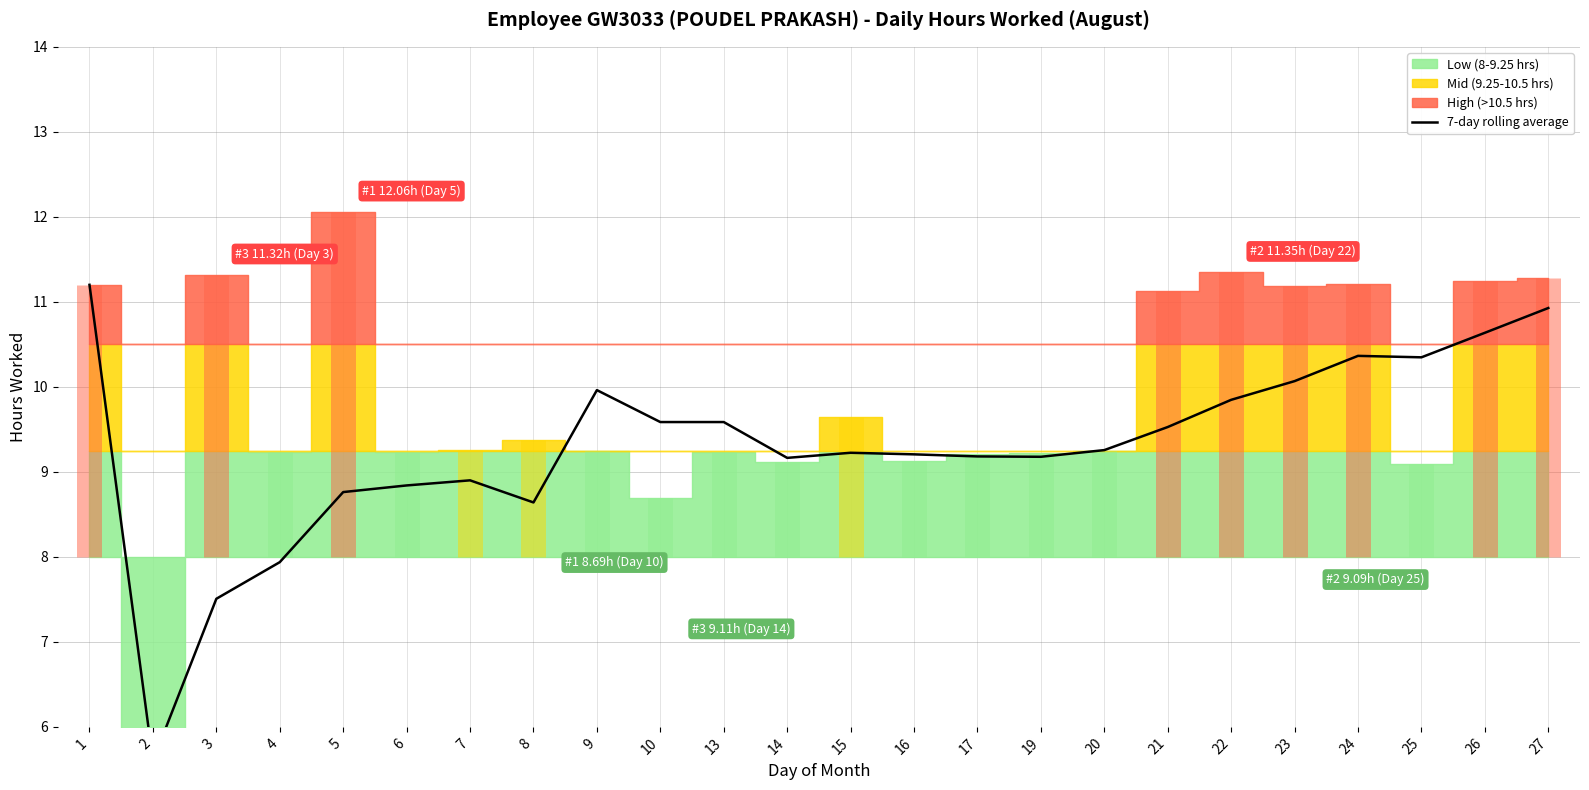

Reading left to right, list all the values displayed in this chart.

1=11.2	2=5.6	3=7.5	4=7.9	5=8.8	6=8.8	7=8.9	8=8.6	9=10.0	10=9.6	13=9.6	14=9.2	15=9.2	16=9.2	17=9.2	19=9.2	20=9.3	21=9.5	22=9.8	23=10.1	24=10.4	25=10.3	26=10.6	27=10.9